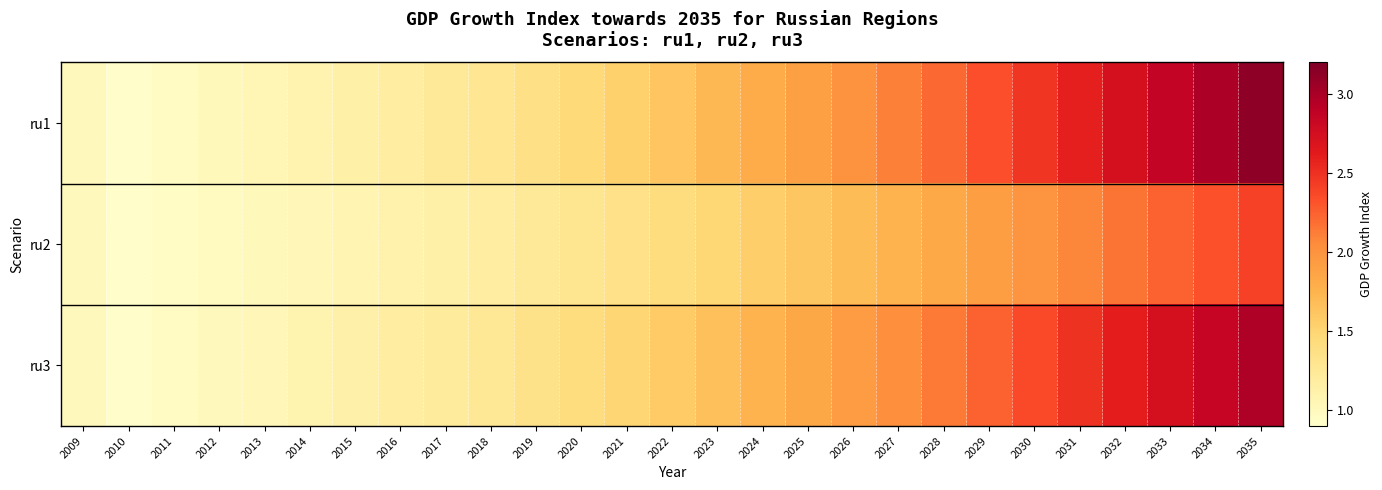

Which has a higher value, 2032 or 2029?

2032